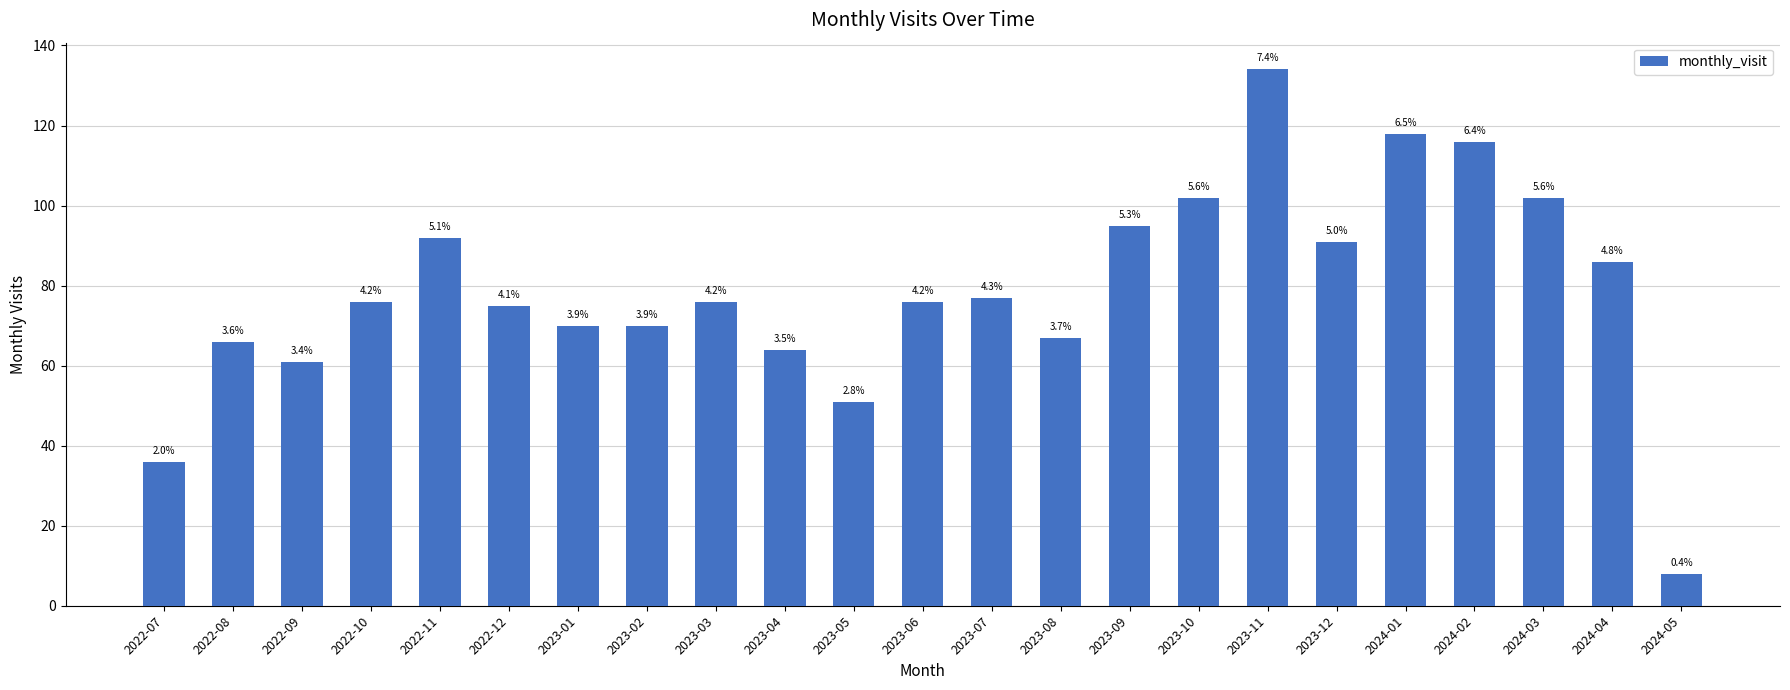

What is the label of the 4th bar from the right?

2024-02